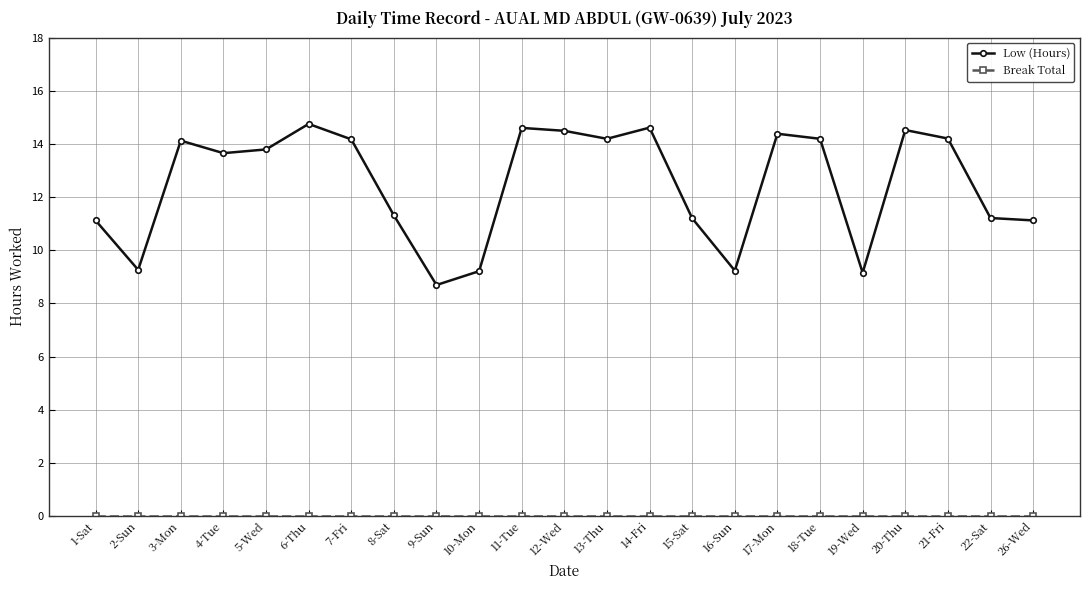

Where is the first local minimum for Low (Hours)?

2-Sun